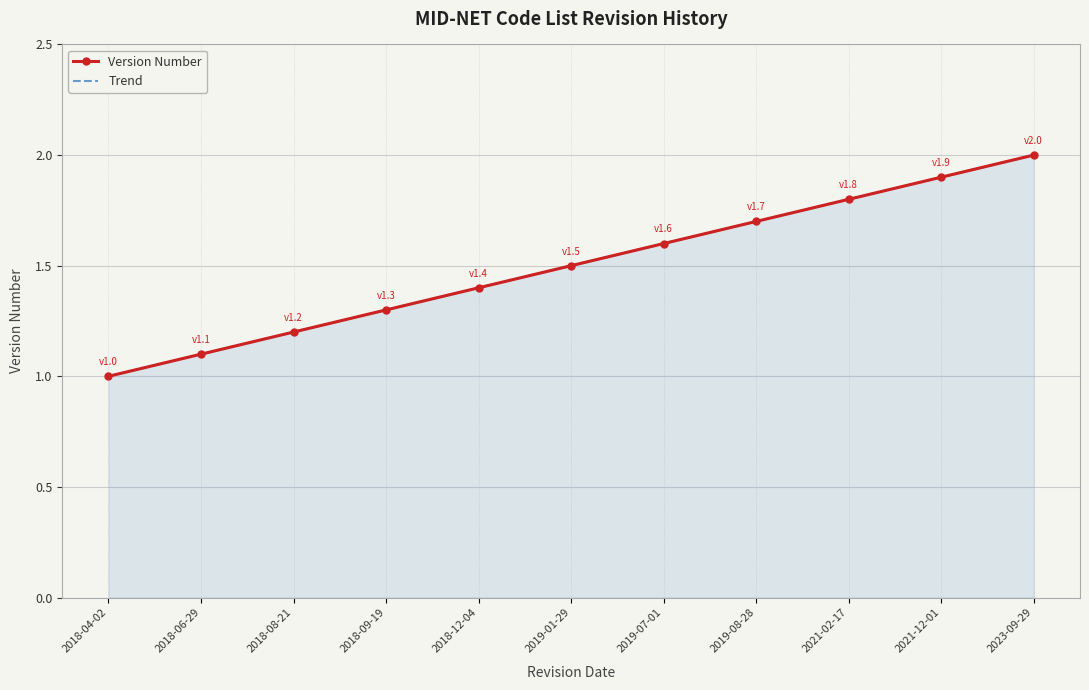

The value of Trend at 2018-12-04 is 0.5. True or false?

False